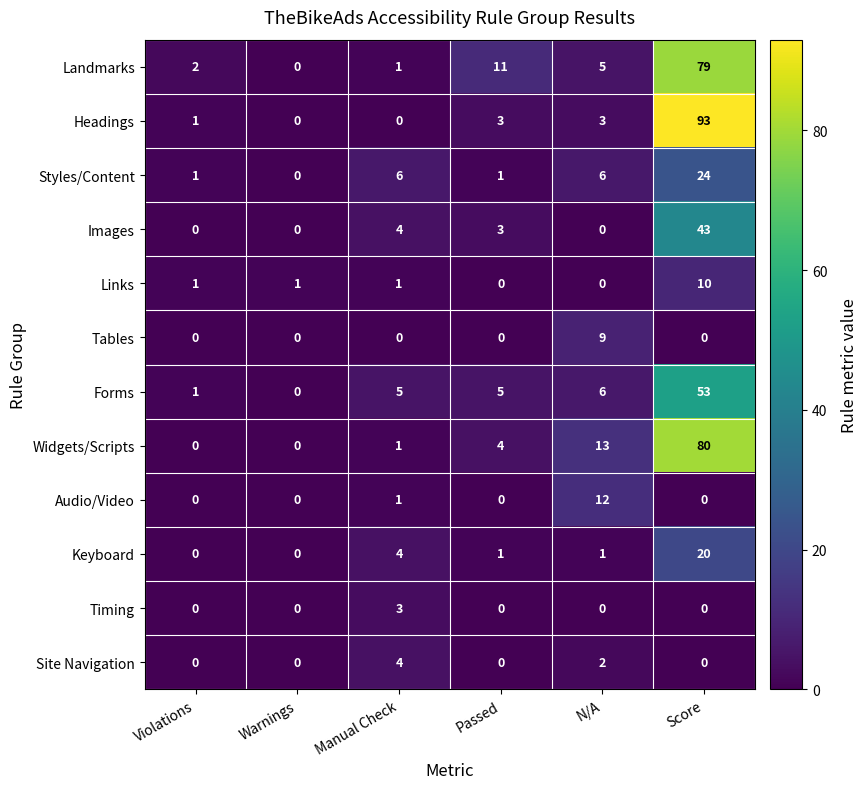

Is it true that Landmarks equals 1 at Violations?

False